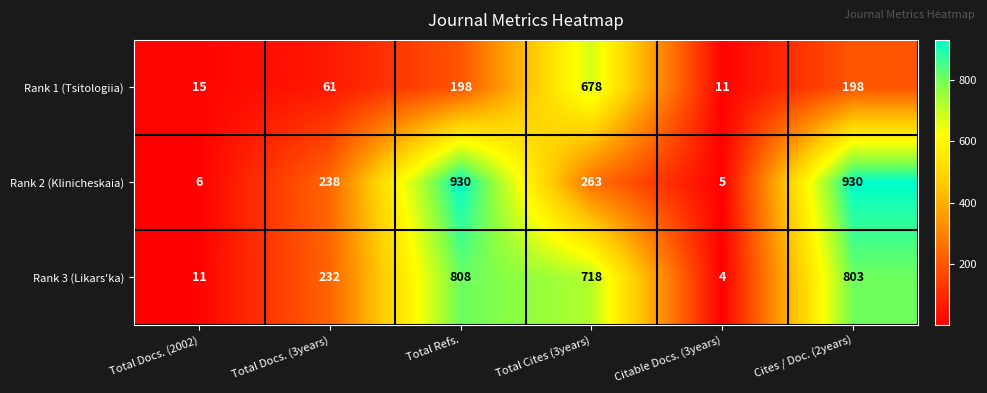

What is the sum of all Rank 1 (Tsitologiia) values?

1161